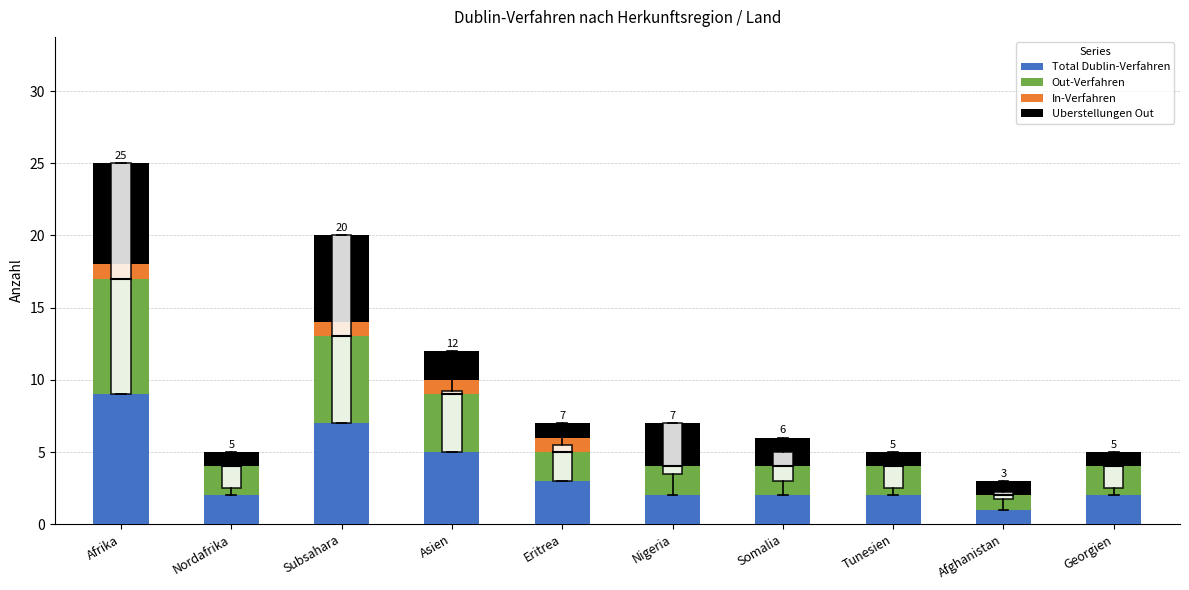

At which category is the sum across all series the highest?

Afrika